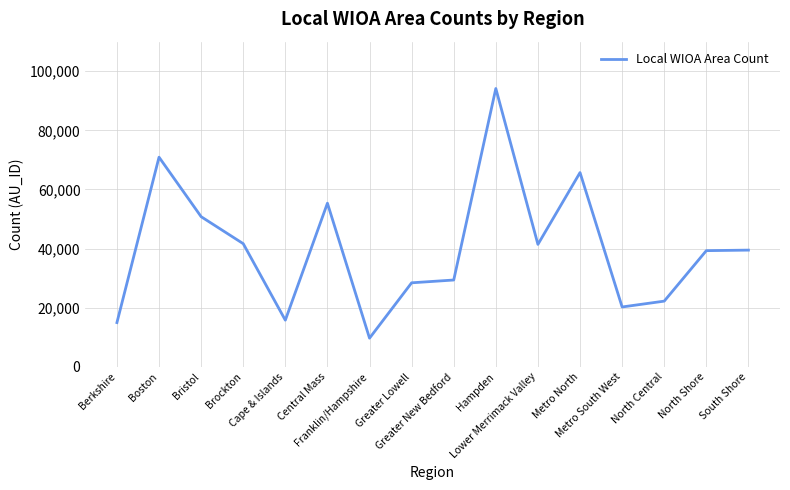

What is the difference between the second highest and second lowest values?

55964